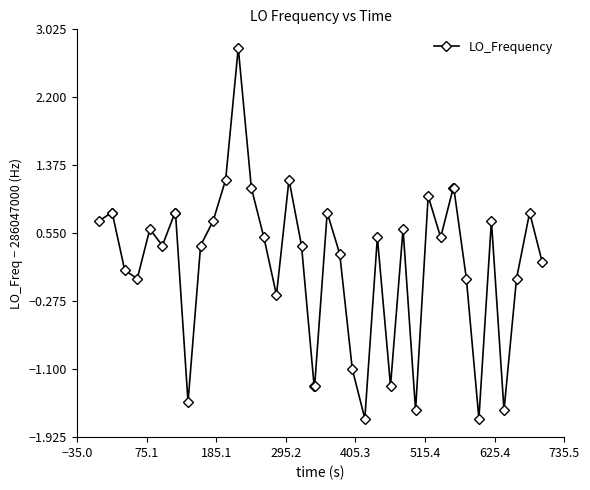

What is the greatest value displayed?

2.8